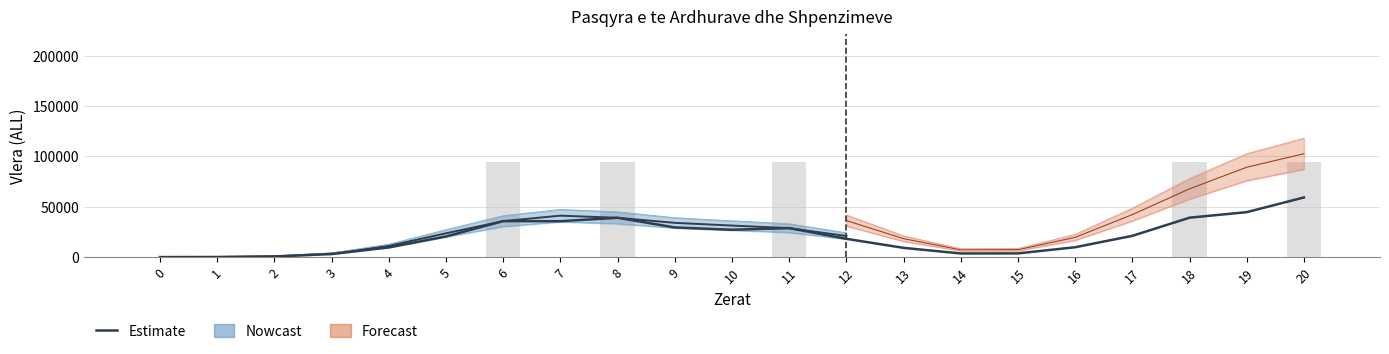

What is the value of the 9th bar from the left?

39014.3